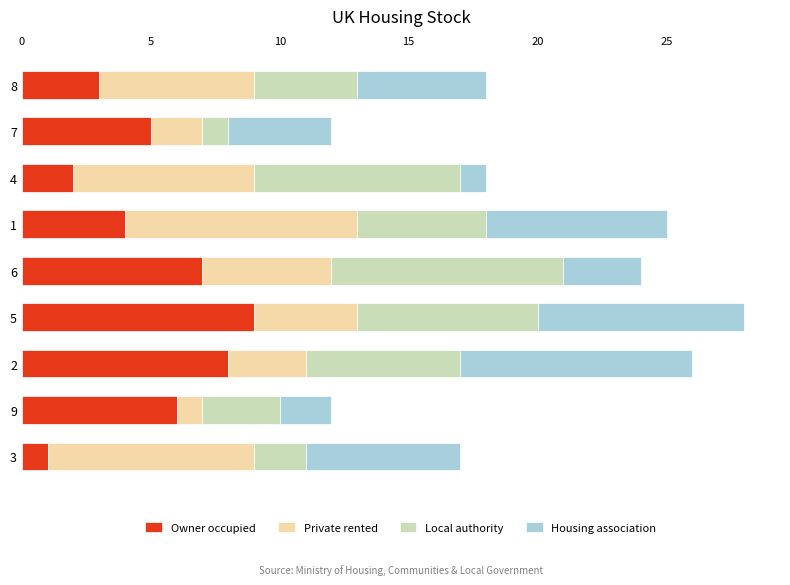

What is the maximum value for Owner occupied?

9